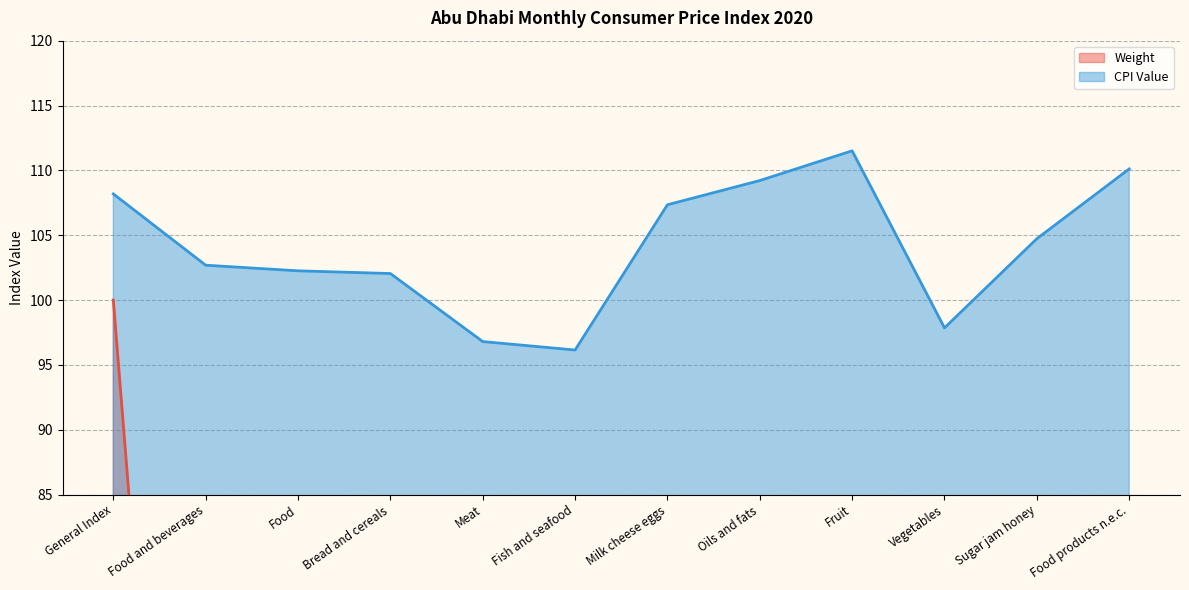

True or false: Weight (line) and CPI Value (line) cross at least once.

False